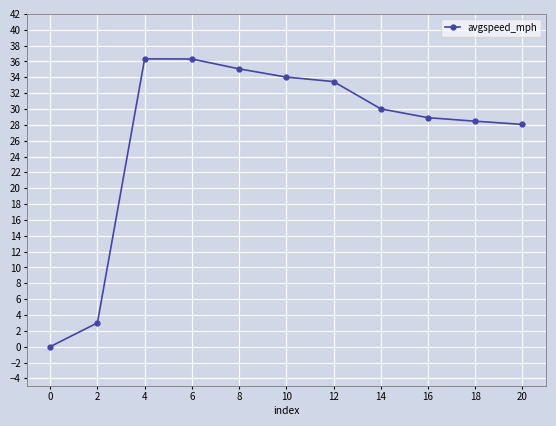

Where is the data nearest to the value 18?

20